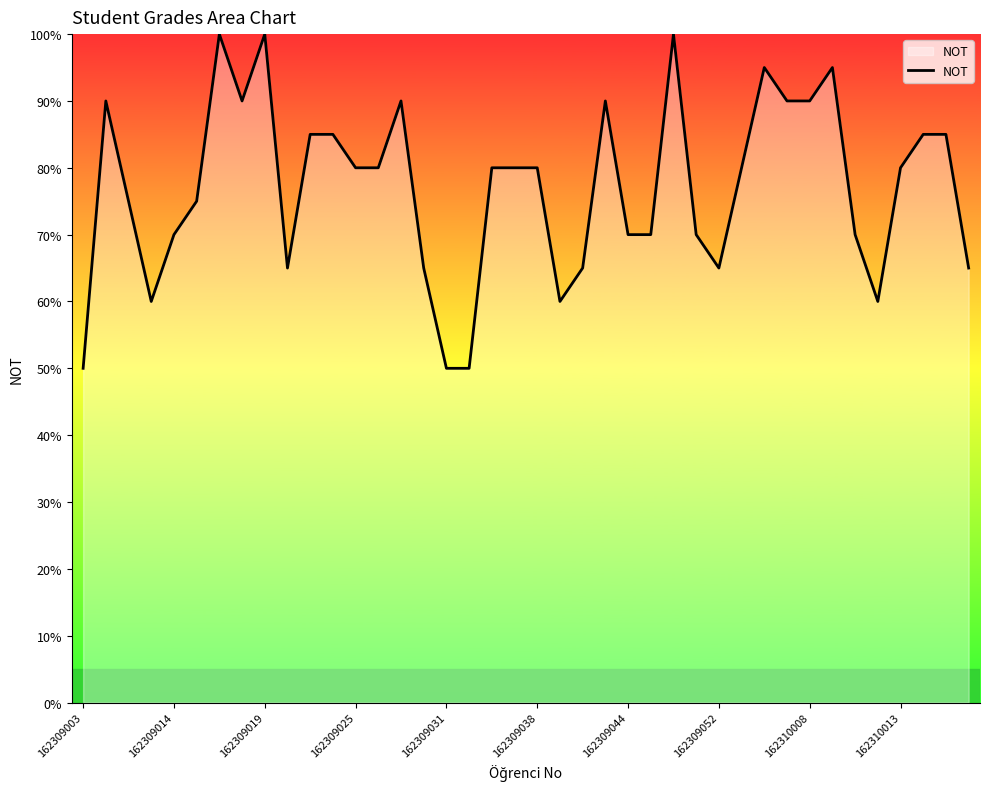

What is the greatest value displayed?

100